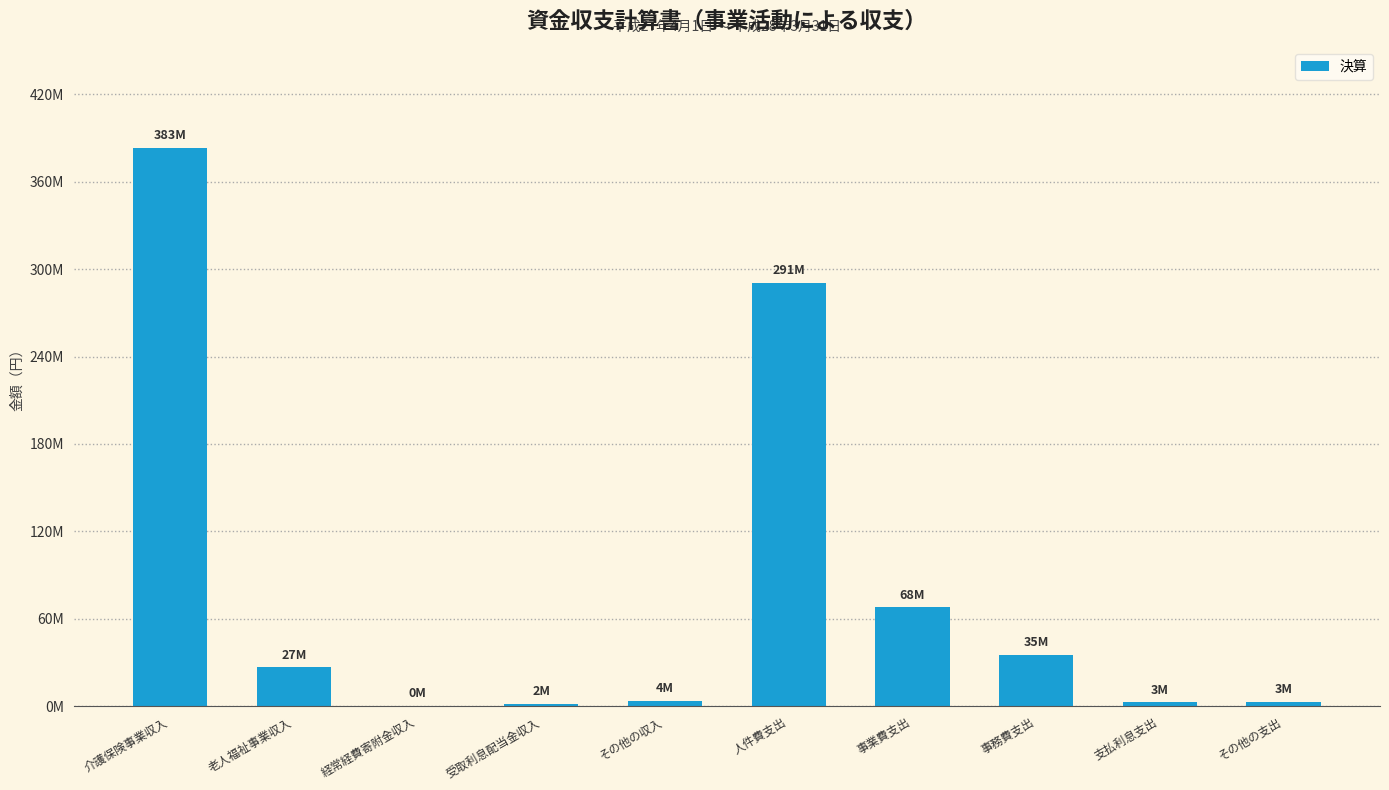

Reading left to right, extract all data points from this chart.

383187024	26548447	233600	1579264	3557137	290783715	67969213	35387422	2665600	3105120